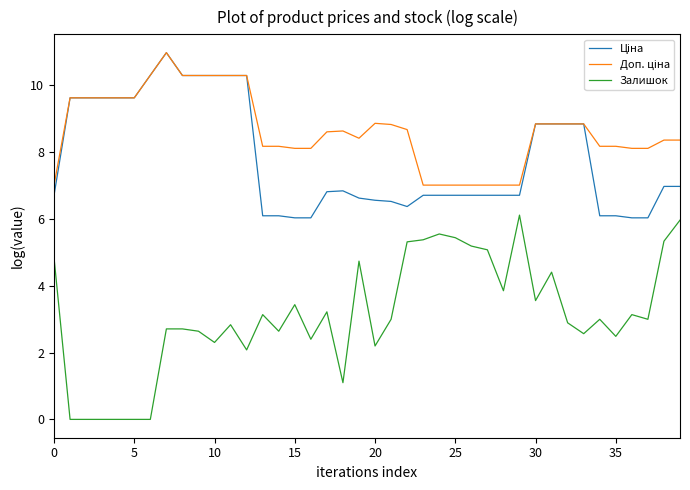

What is the highest value of the Залишок series?

6.1